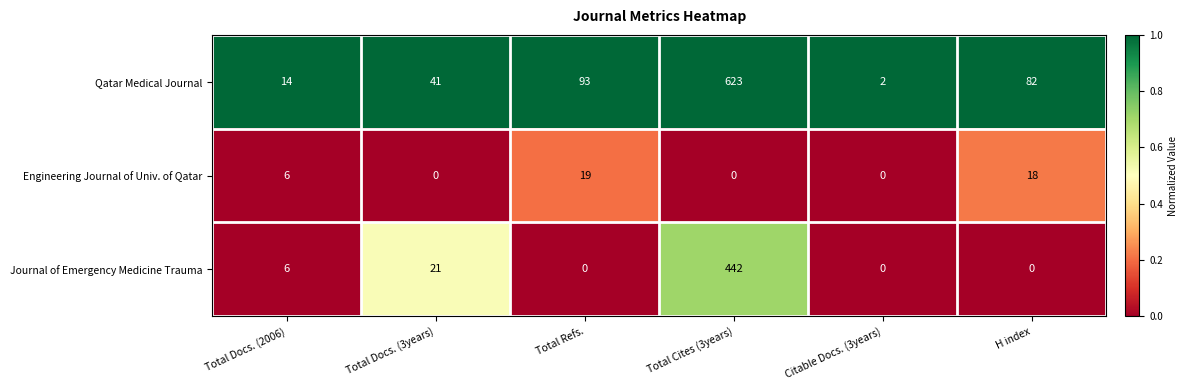

Is it true that Journal of Emergency Medicine Trauma equals 0 at Citable Docs. (3years)?

True